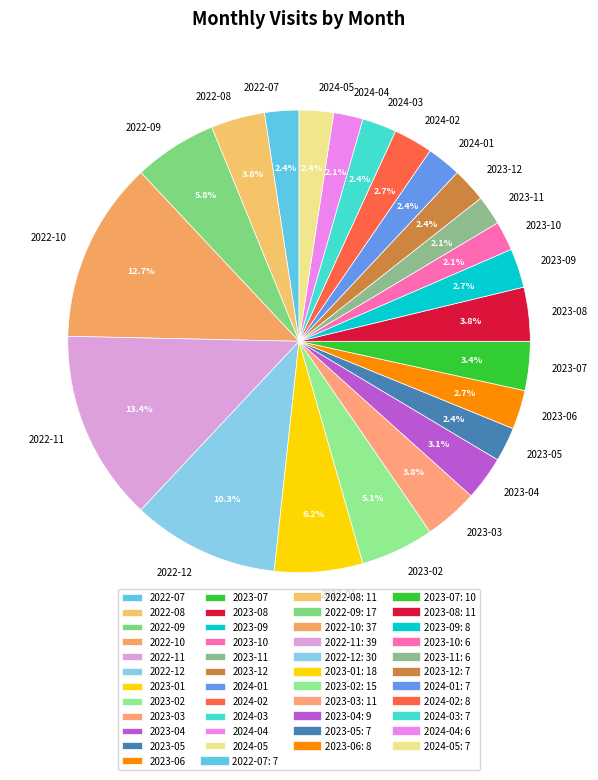

What percentage is the 2023-01 slice, to the nearest percent?

6%